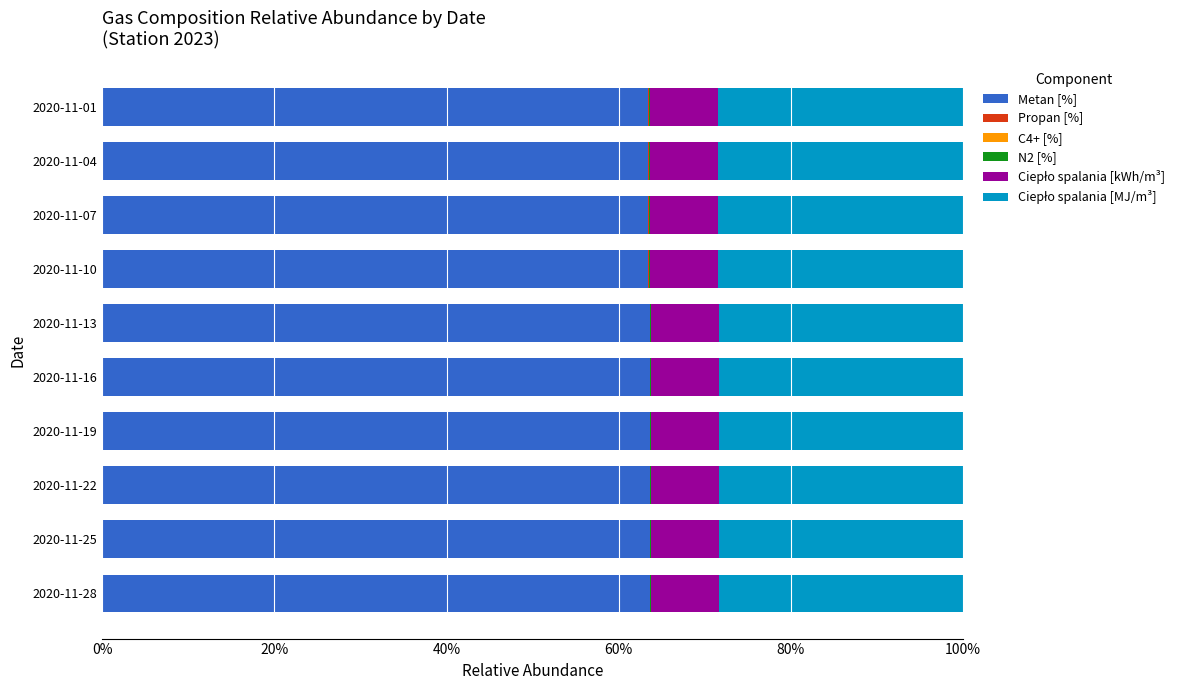

What is the sum of all Metan [%] values?

635.5